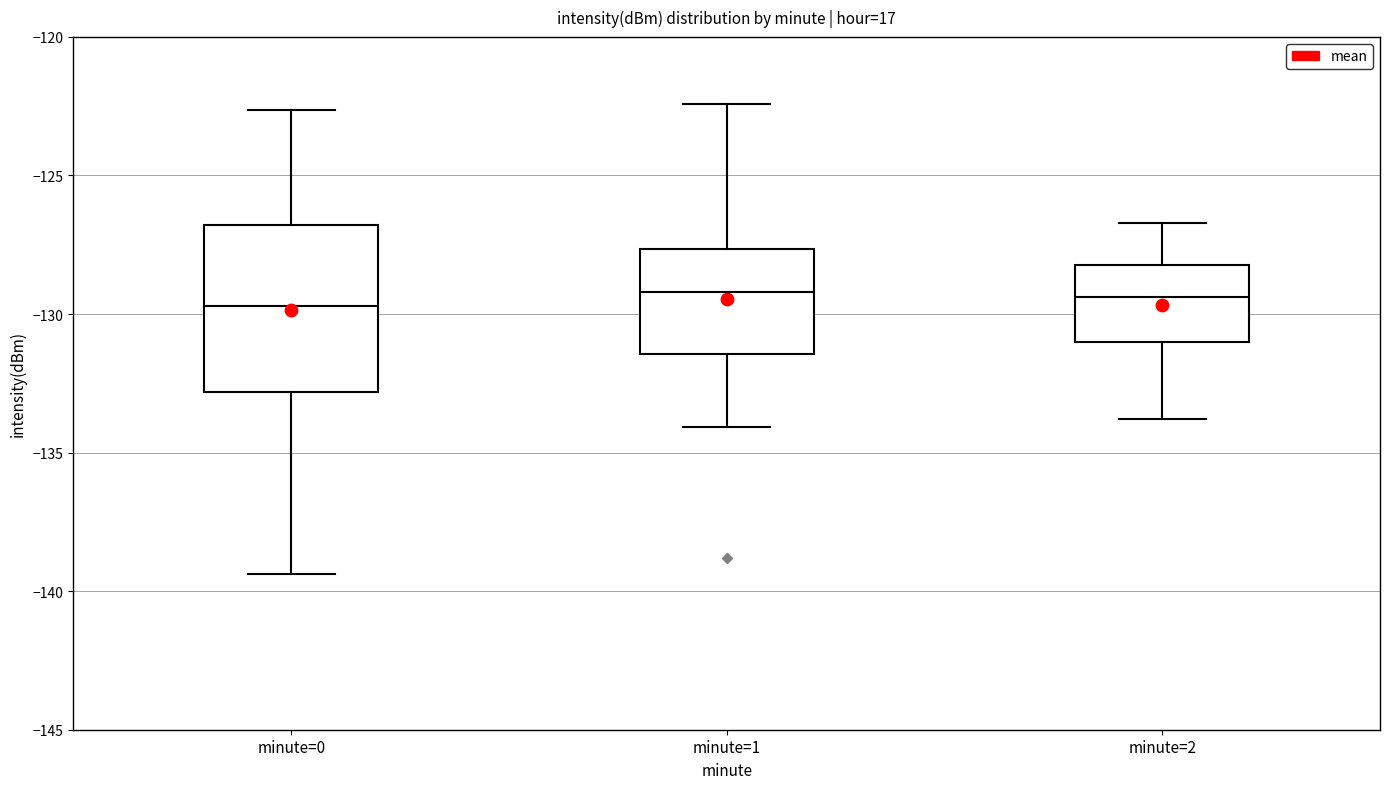

Where does the median line of the box for minute=1 sit on the y-axis? The values are not printed on the chart, so give them approximately, as read against the axis.

-129.0